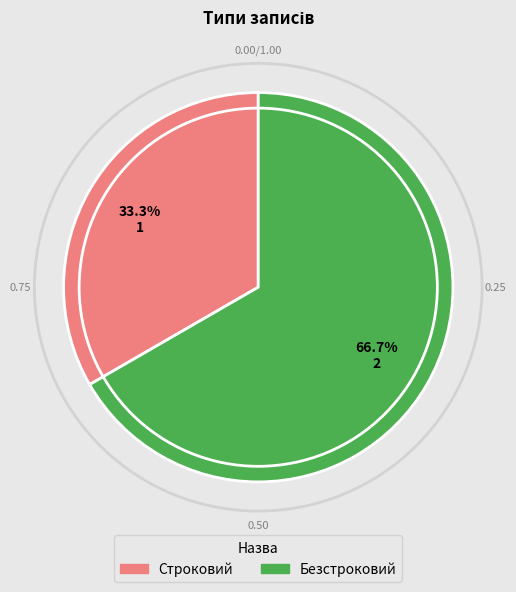

How many slices are in this pie chart?

2